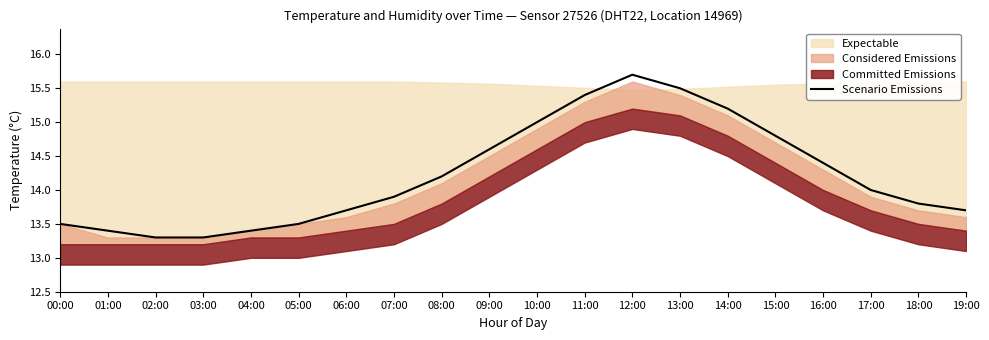

Rank the categories by value from highest to lowest.

12:00, 13:00, 11:00, 14:00, 10:00, 15:00, 09:00, 16:00, 08:00, 17:00, 07:00, 18:00, 06:00, 19:00, 00:00, 05:00, 01:00, 04:00, 02:00, 03:00